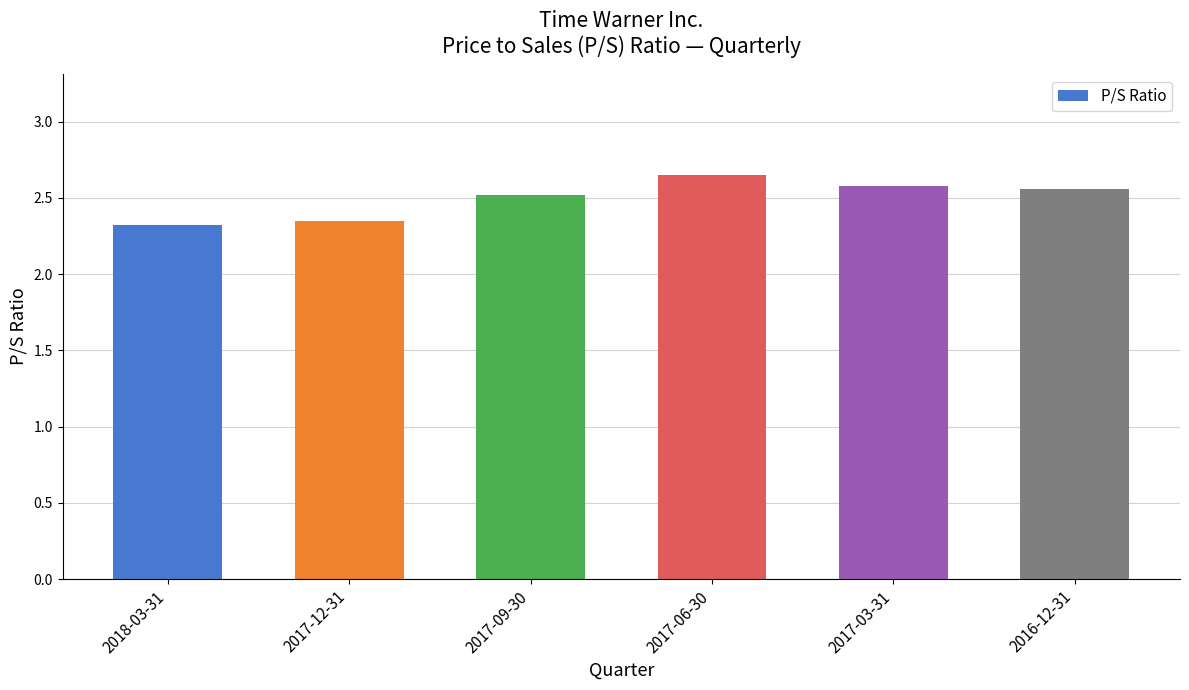

The value at 2017-06-30 is 1.6. True or false?

False